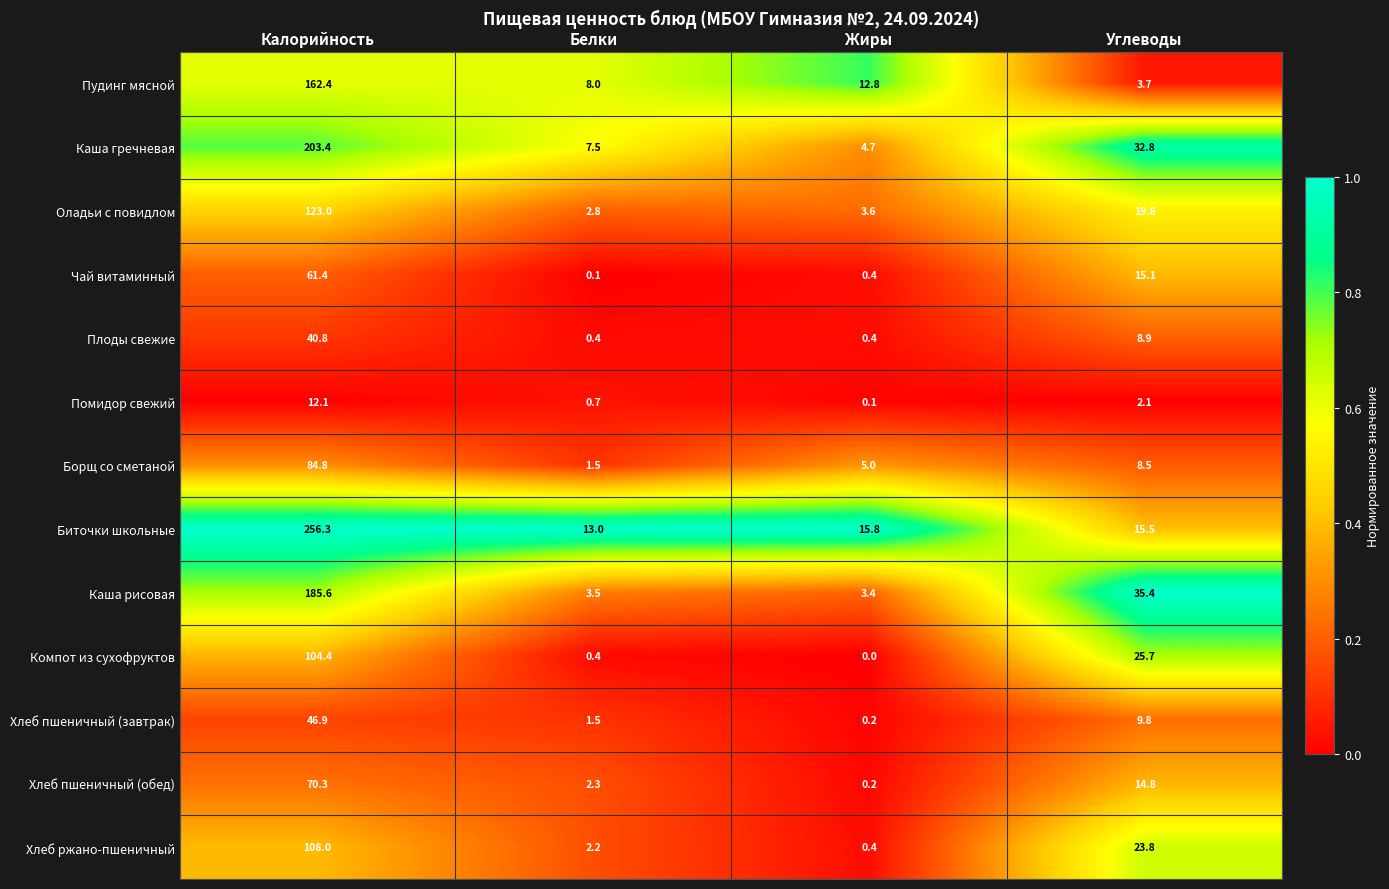

Rank the series by their maximum value, from lowest to highest.

Помидор свежий, Плоды свежие, Хлеб пшеничный (завтрак), Чай витаминный, Хлеб пшеничный (обед), Борщ со сметаной, Компот из сухофруктов, Хлеб ржано-пшеничный, Оладьи с повидлом, Пудинг мясной, Каша рисовая, Каша гречневая, Биточки школьные